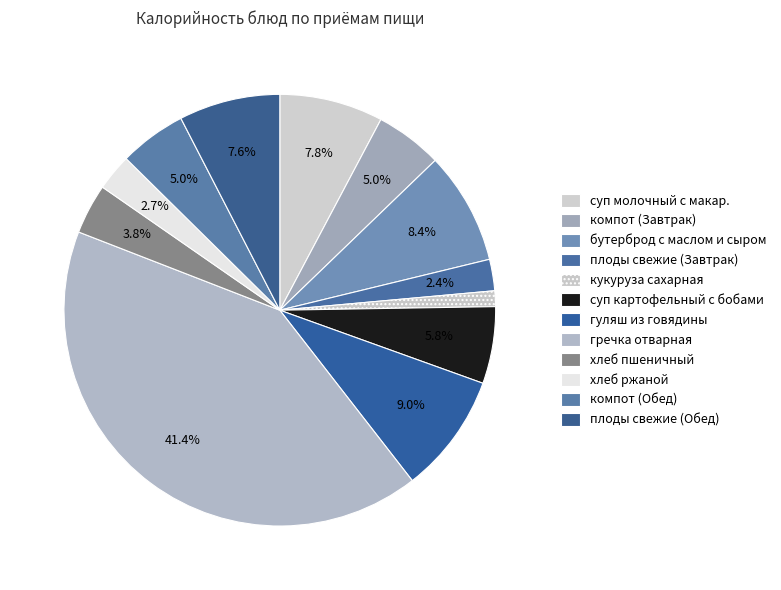

How many segments does this pie chart have?

12